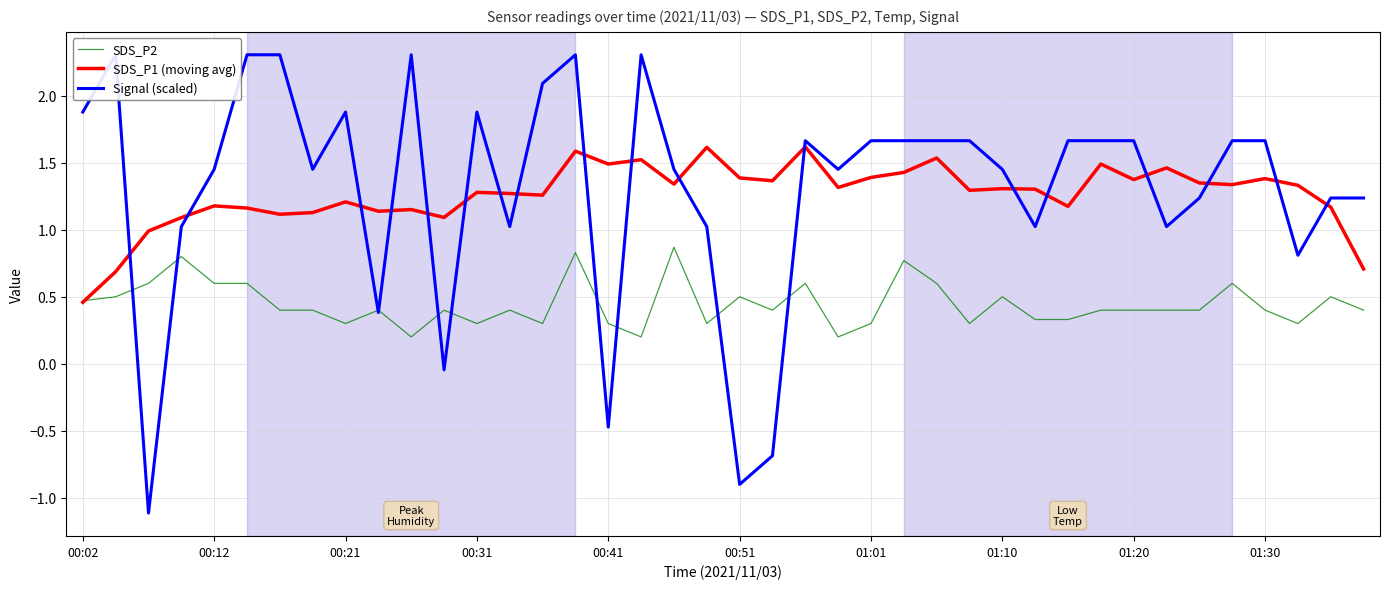

What is the sum of all SDS_P2 values?

17.8